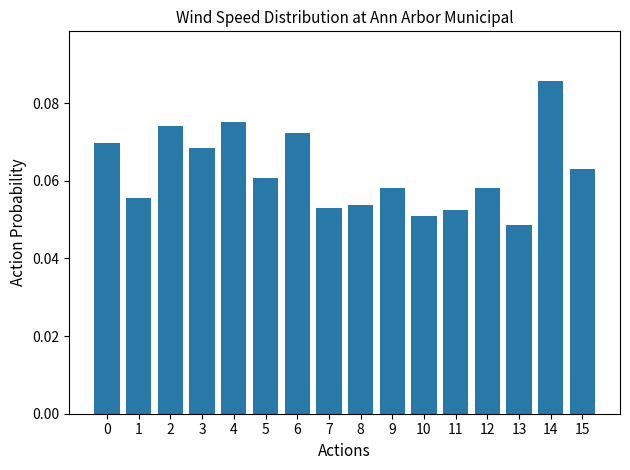

Where is the data nearest to the value 0?

13